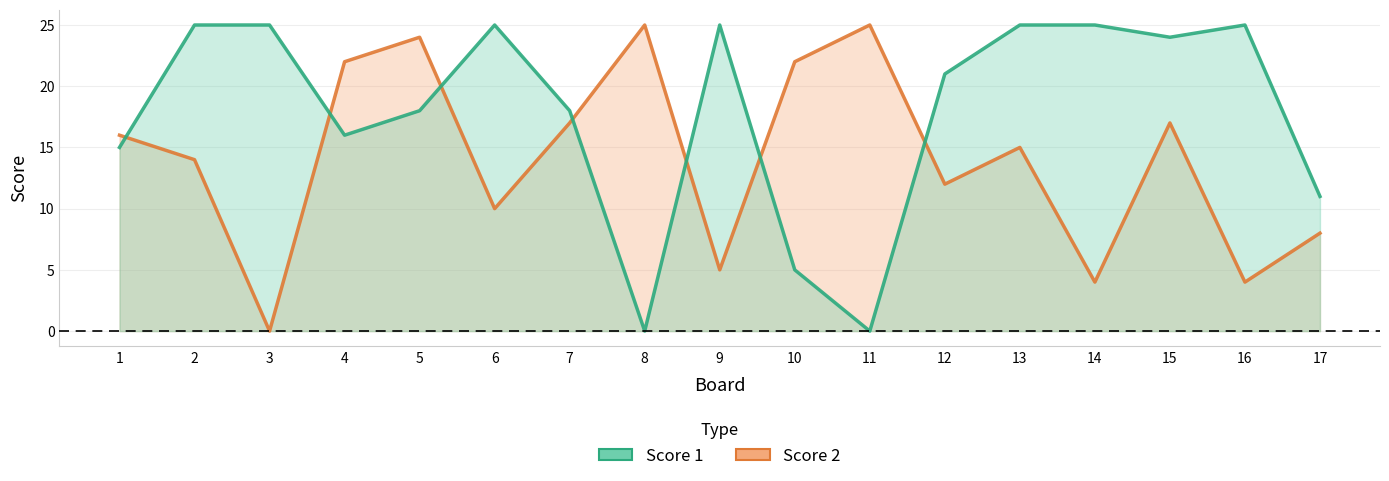

Rank the series at 10 from lowest to highest value.

Score 1, Score 2